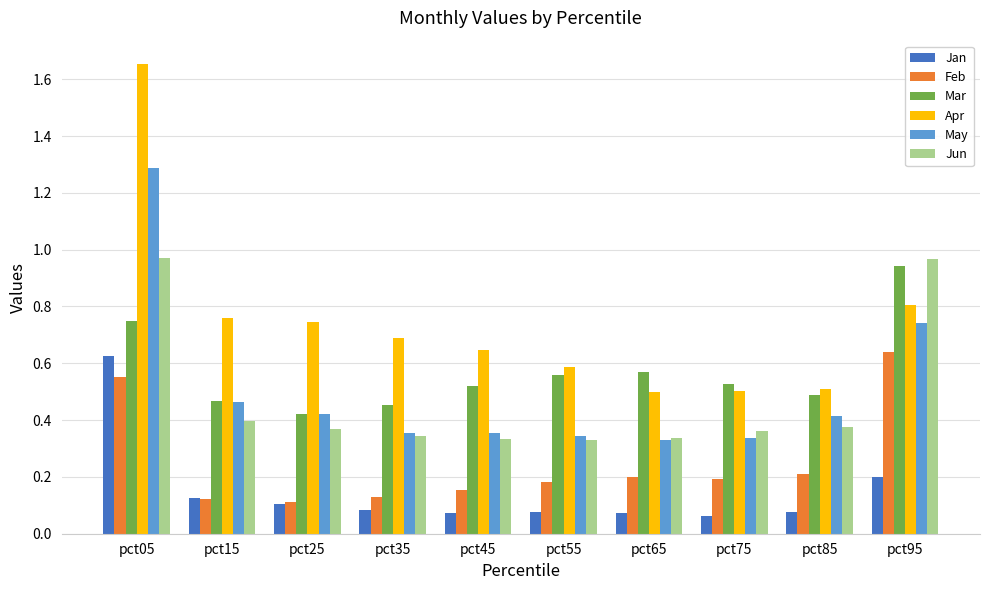

Which series has the largest total across all categories?

Apr